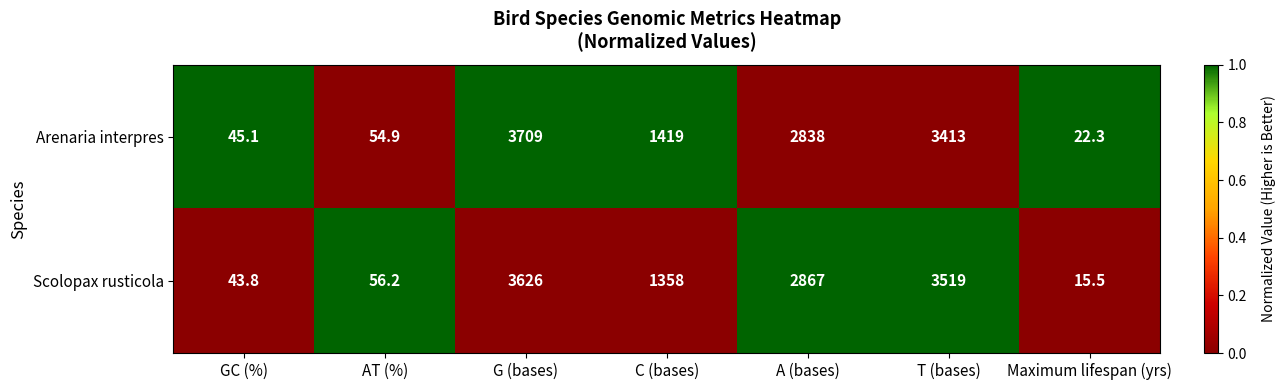

At how many categories does at least one series exceed 2374?

3